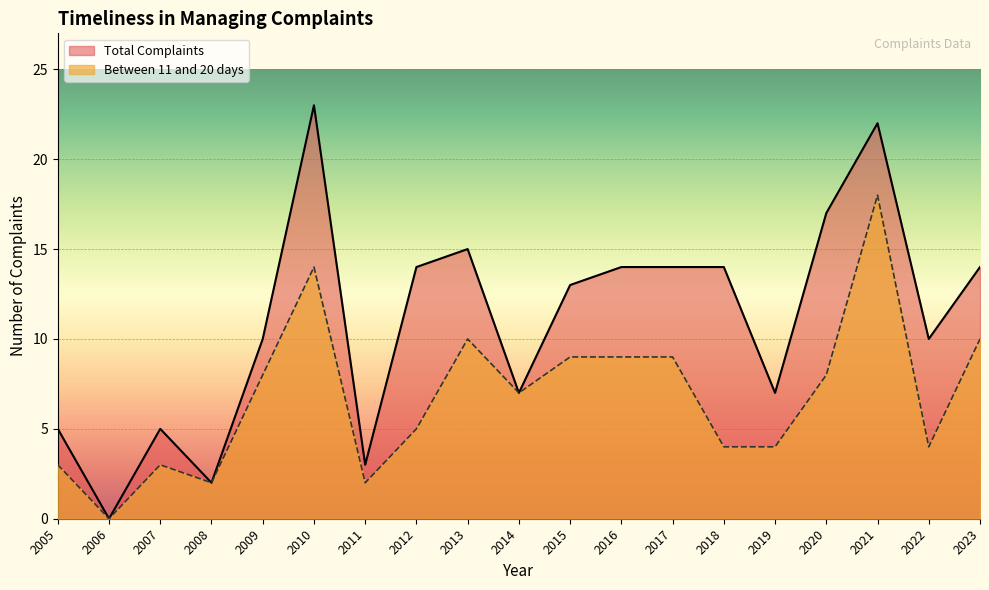

Reading left to right, what are all the values shown in this chart?

Total Complaints: 5	0	5	2	10	23	3	14	15	7	13	14	14	14	7	17	22	10	14
Between 11 and 20 days: 3	0	3	2	8	14	2	5	10	7	9	9	9	4	4	8	18	4	10